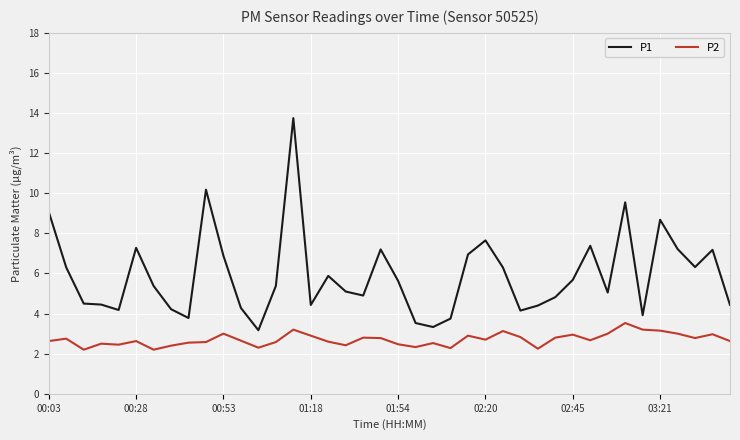

Which series has the largest total across all categories?

P1